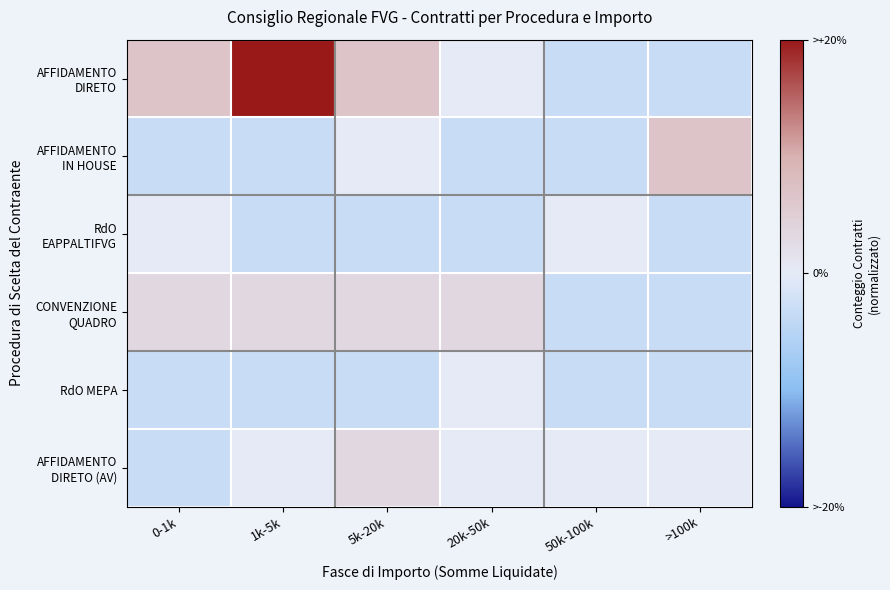

List the series in order of their peak value, highest first.

AFFIDAMENTO DIRETO, AFFIDAMENTO IN HOUSE, CONVENZIONE QUADRO, AFFIDAMENTO DIRETO (AV), RdO EAPPALTIFVG, RdO MEPA